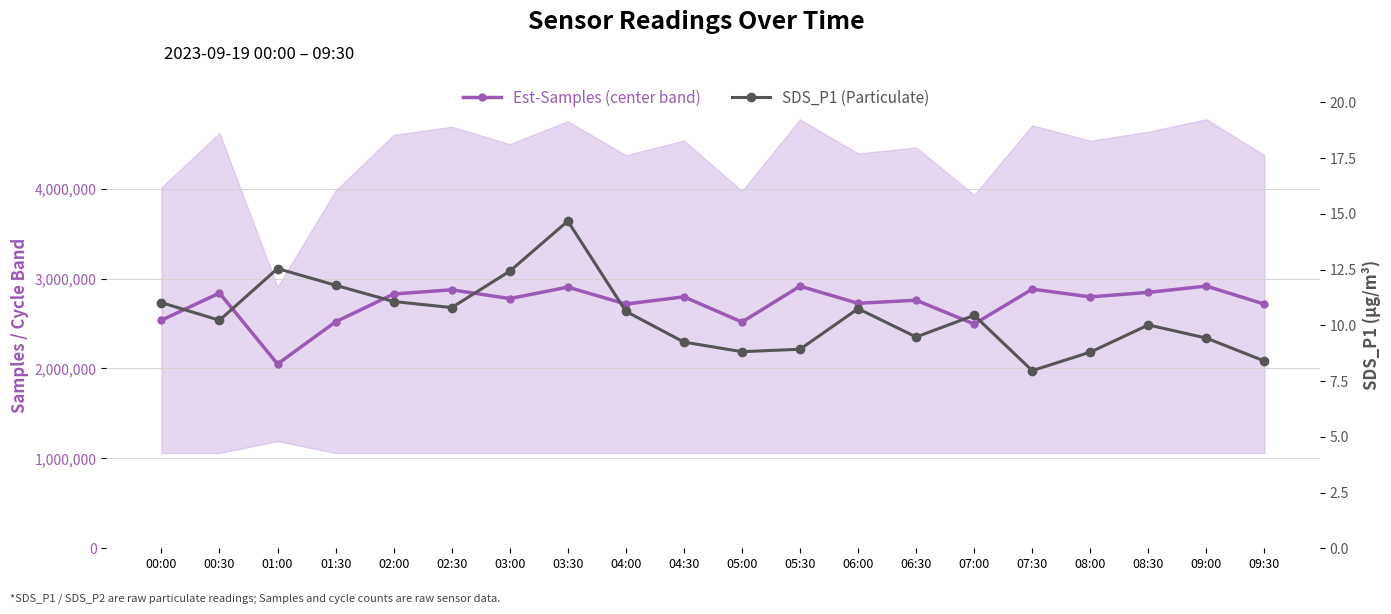

At which label does Est-Samples (center band) first exceed 2796415?

00:30